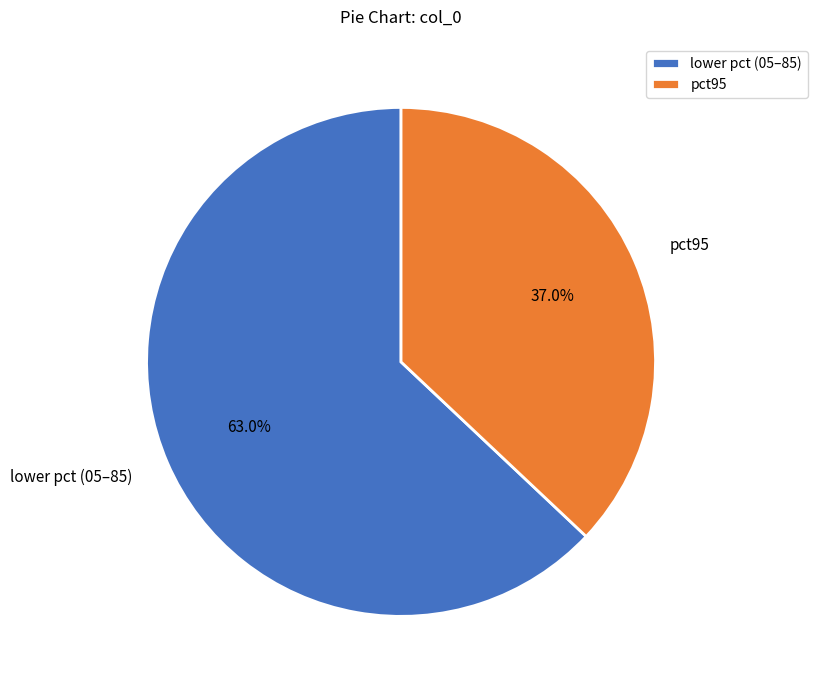

Does pct95 account for over 50% of the chart?

No